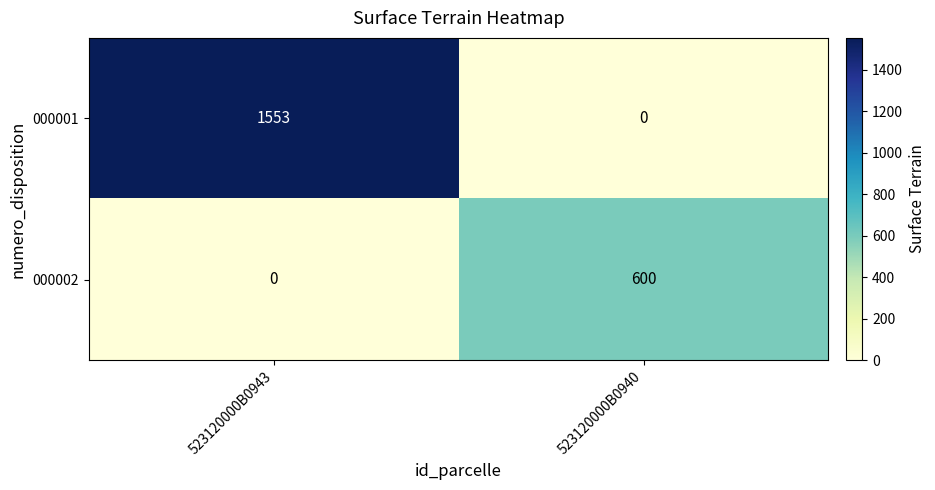

What is the sum of the 000001 values at 523120000B0940 and 523120000B0943?

1553